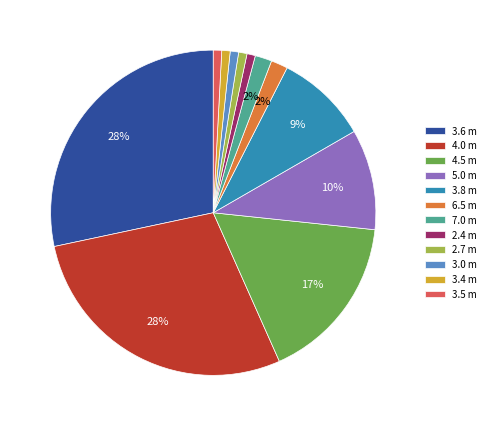

To the nearest percent, what is the combined percentage of 4.5 m and 3.6 m?

45%